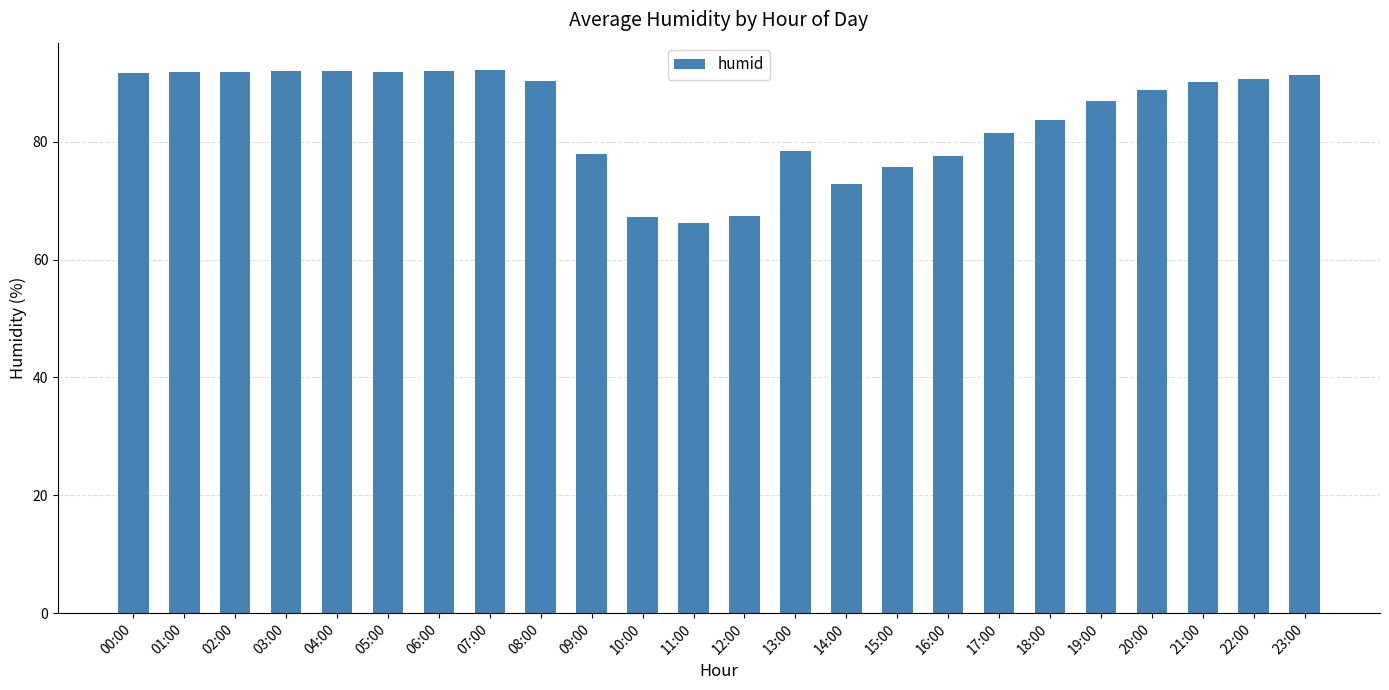

What position from the left is 23:00?

24